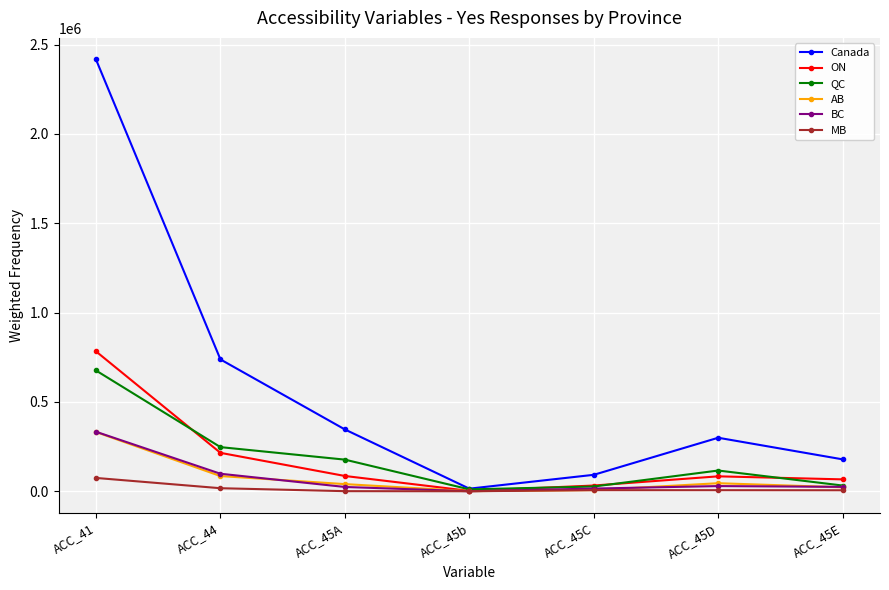

At which label is BC closest to 166500?

ACC_44